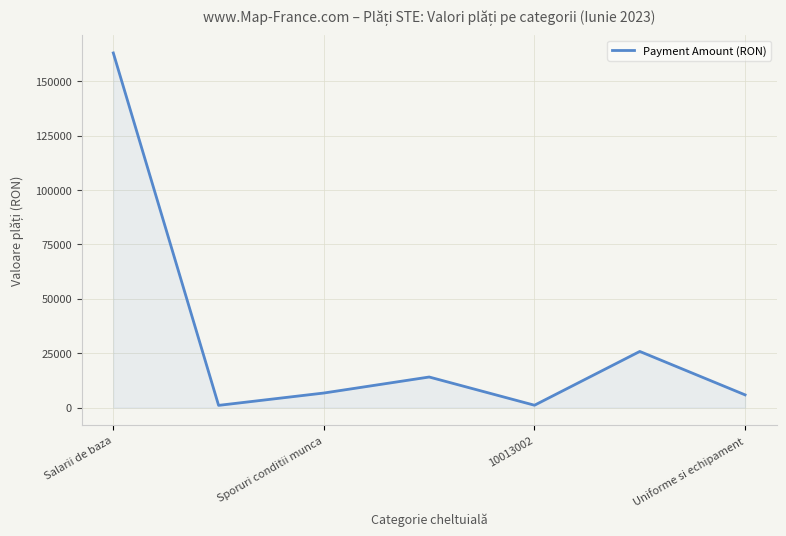

How many points are higher than both their immediate neighbors (excluding endpoints)?

2